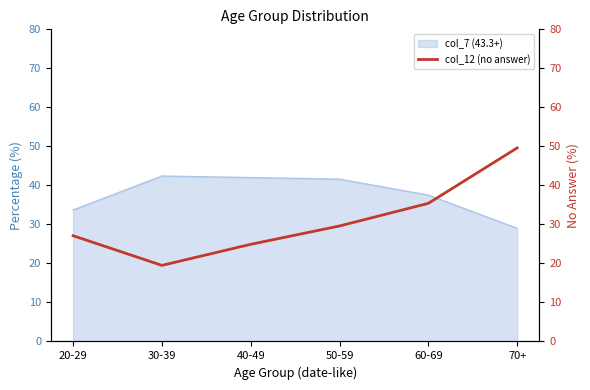

Rank the categories by value from highest to lowest.

70+, 60-69, 50-59, 20-29, 40-49, 30-39